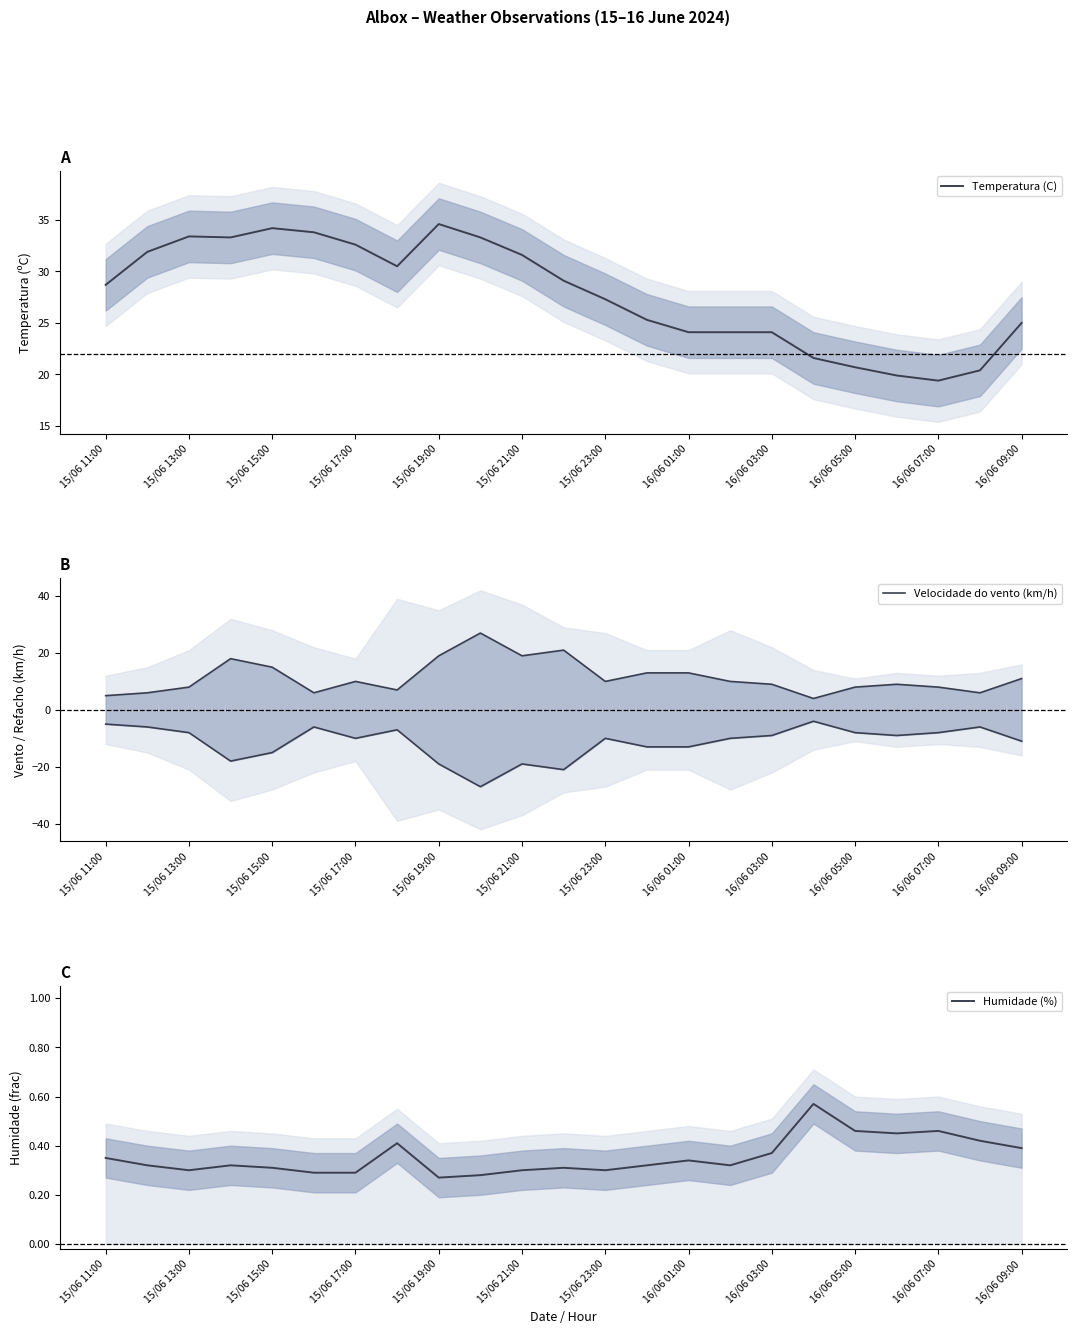

What is the difference between the second highest and minimum values in the Velocidade do vento (km/h) series?

17.0